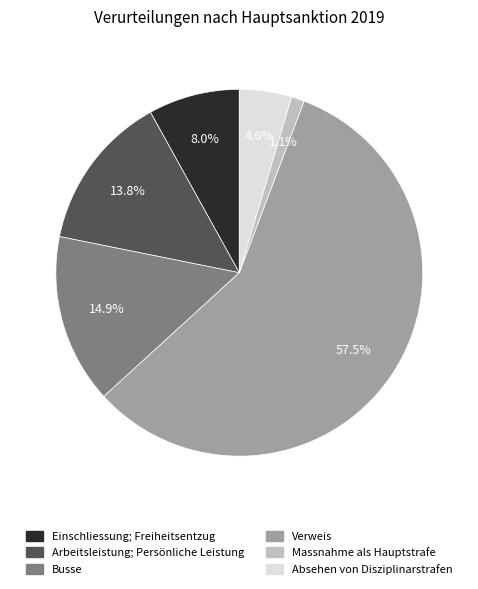

Which slice is the smallest?

Massnahme als Hauptstrafe